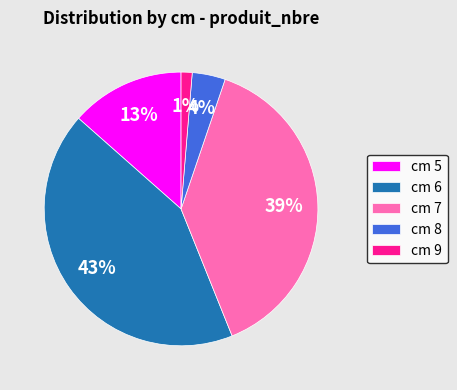

How many slices are in this pie chart?

5